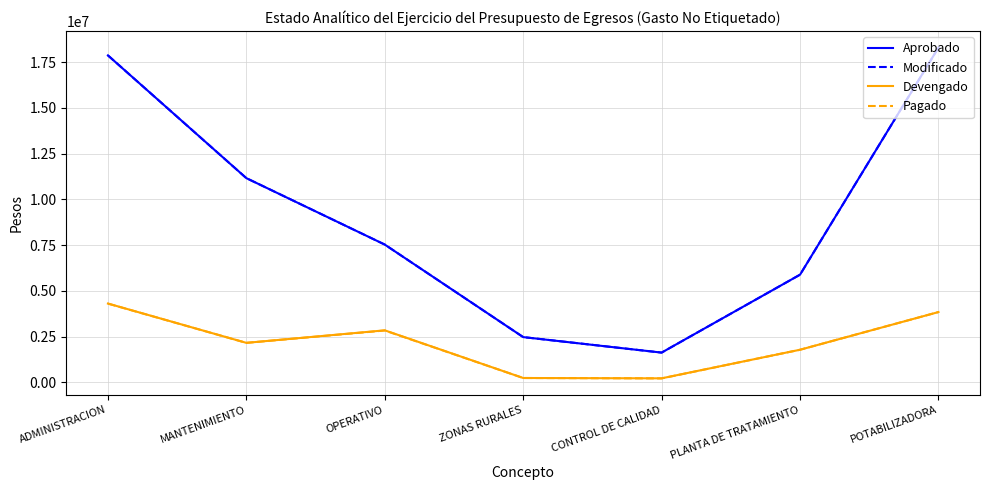

Which category has the highest value in the Aprobado series?

POTABILIZADORA